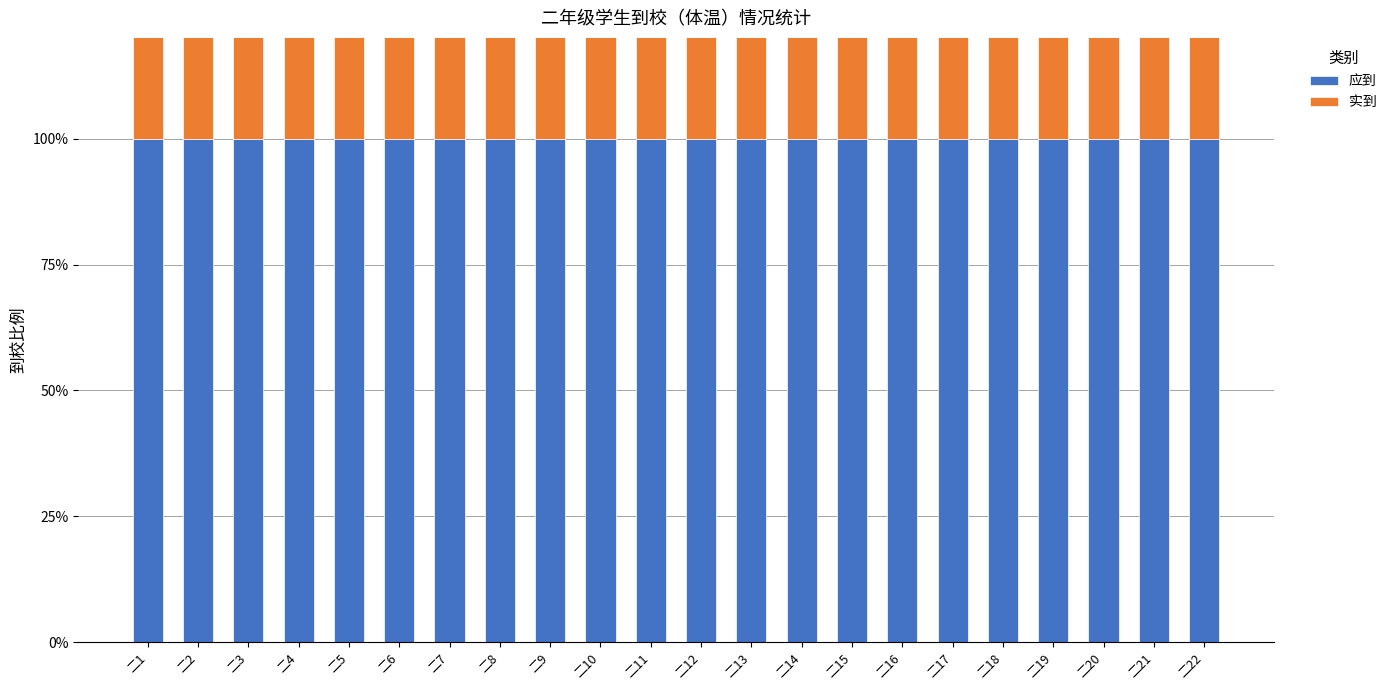

How many bars are there in total?

44